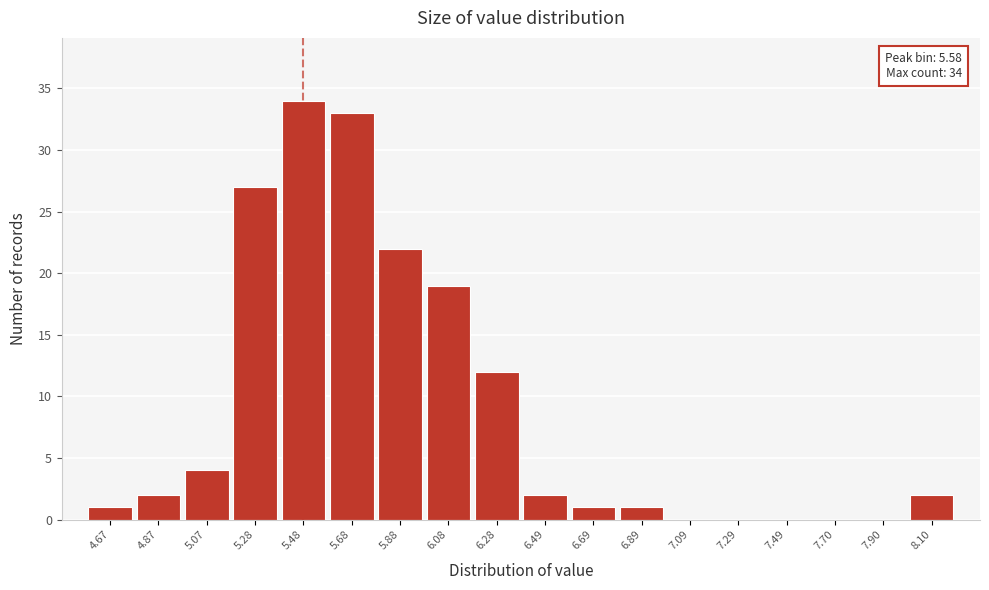

Reading left to right, list all the values displayed in this chart.

4.67=1	4.87=2	5.07=4	5.28=27	5.48=34	5.68=33	5.88=22	6.08=19	6.28=12	6.49=2	6.69=1	6.89=1	7.09=0	7.29=0	7.49=0	7.70=0	7.90=0	8.10=2